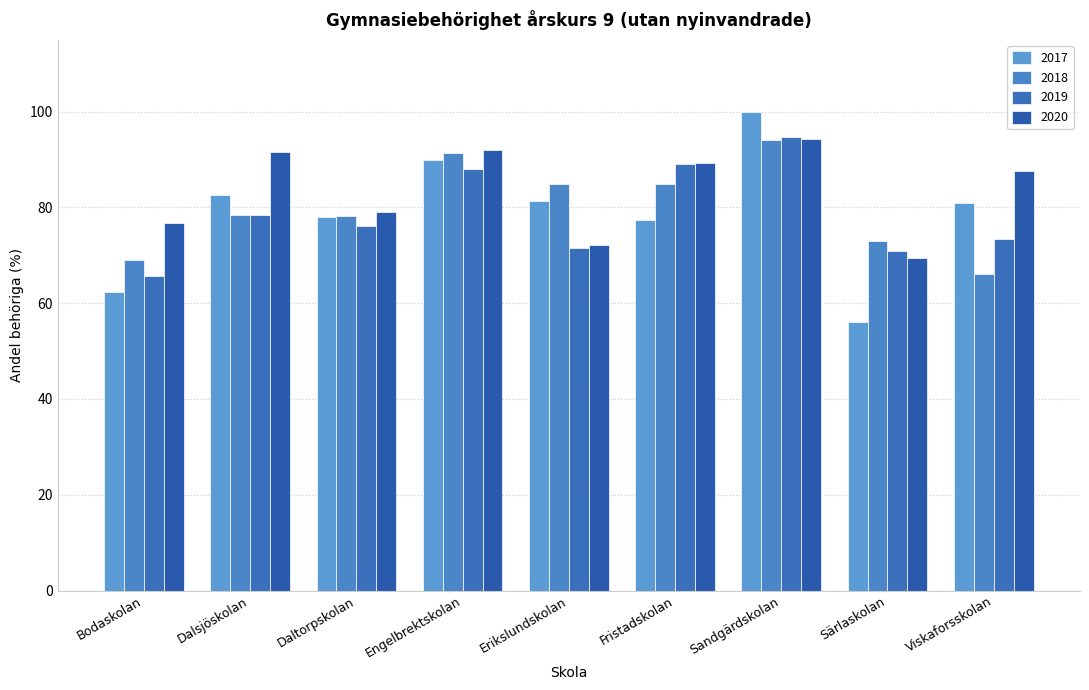

Reading left to right, list all the values displayed in this chart.

2017: 62.3	82.7	78.0	89.9	81.4	77.4	100.0	56.0	81.0
2018: 69.1	78.5	78.3	91.3	84.9	84.9	94.1	72.9	66.2
2019: 65.6	78.5	76.2	88.0	71.6	89.1	94.8	71.0	73.5
2020: 76.8	91.5	79.0	91.9	72.1	89.2	94.2	69.5	87.7